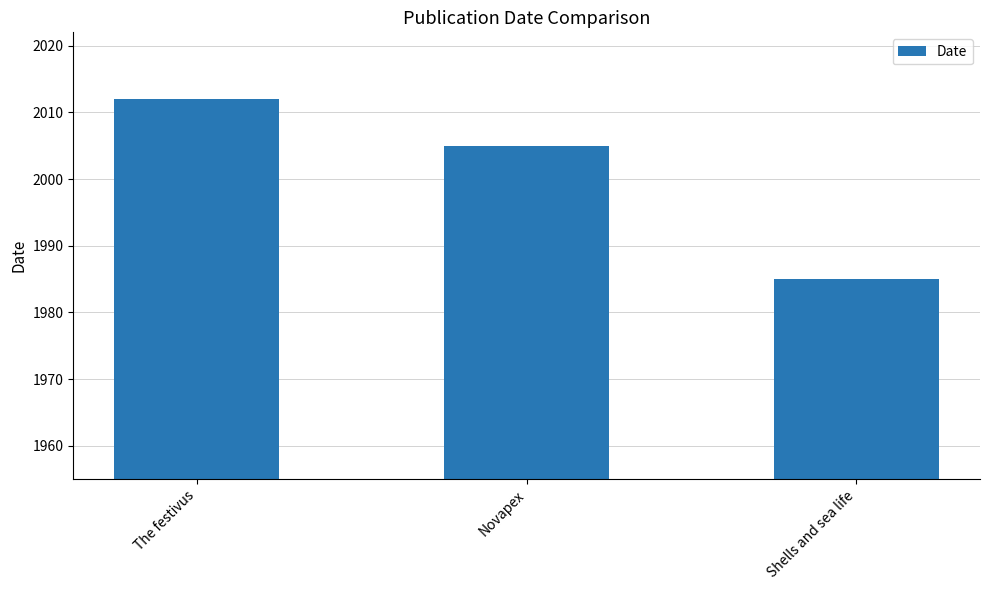

What is the change in value from The festivus to Novapex?

-7